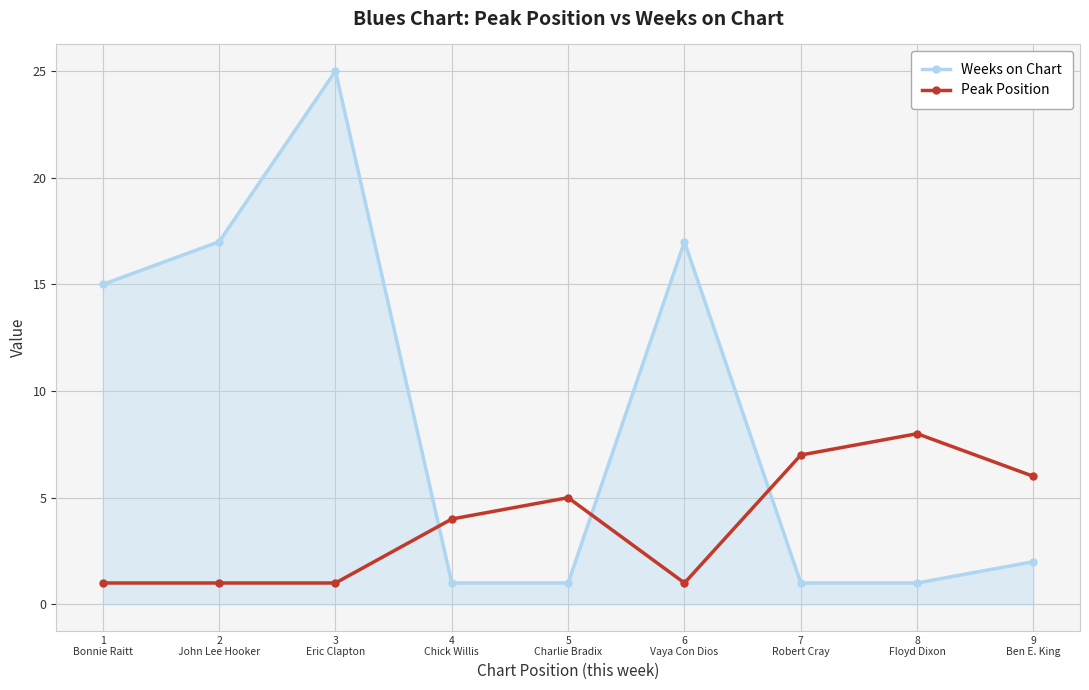

Reading right to left, list all the values displayed in this chart.

Weeks on Chart: 9
Ben E. King=2	8
Floyd Dixon=1	7
Robert Cray=1	6
Vaya Con Dios=17	5
Charlie Bradix=1	4
Chick Willis=1	3
Eric Clapton=25	2
John Lee Hooker=17	1
Bonnie Raitt=15
Peak Position: 9
Ben E. King=6	8
Floyd Dixon=8	7
Robert Cray=7	6
Vaya Con Dios=1	5
Charlie Bradix=5	4
Chick Willis=4	3
Eric Clapton=1	2
John Lee Hooker=1	1
Bonnie Raitt=1